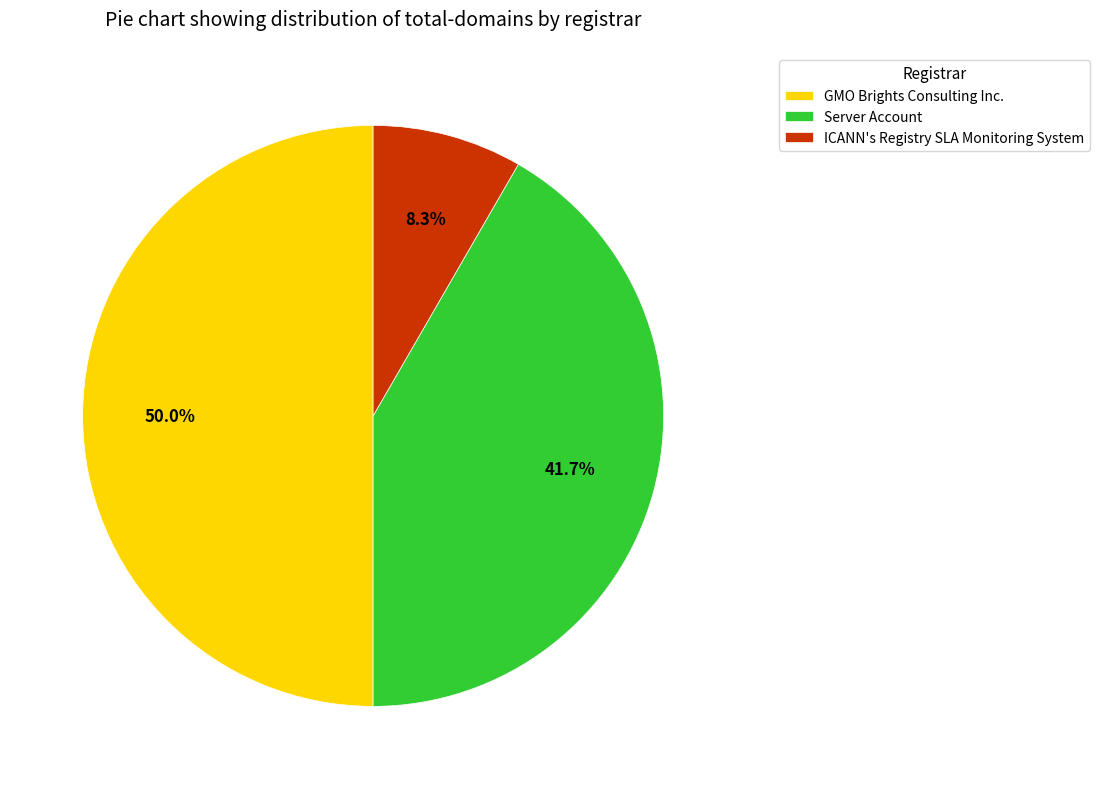

Do ICANN's Registry SLA Monitoring System and GMO Brights Consulting Inc. together represent more than half of the pie?

Yes